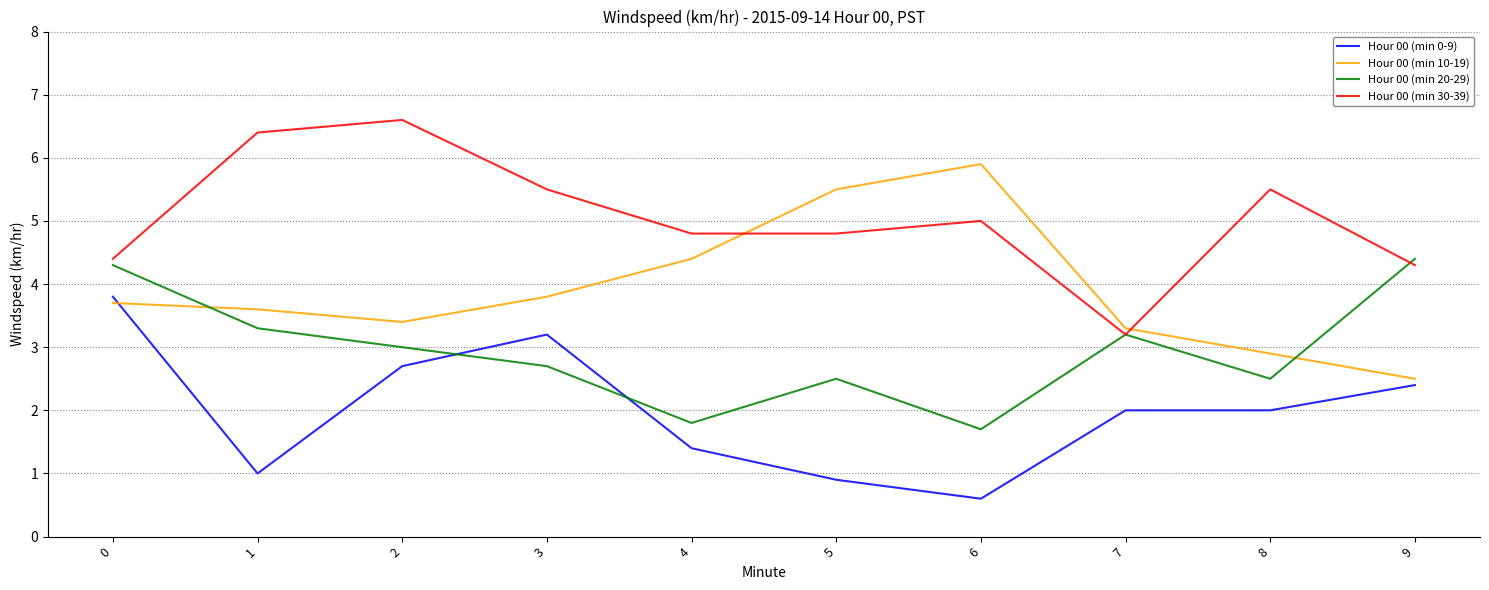

List the series in order of their peak value, highest first.

Hour 00 (min 30-39), Hour 00 (min 10-19), Hour 00 (min 20-29), Hour 00 (min 0-9)